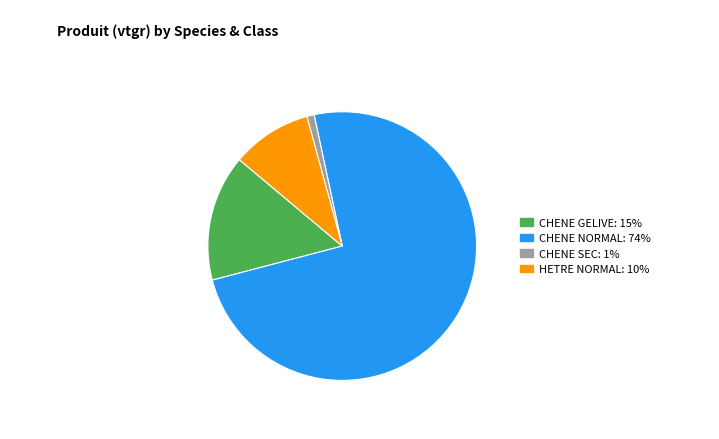

Count the number of slices in the pie.

4